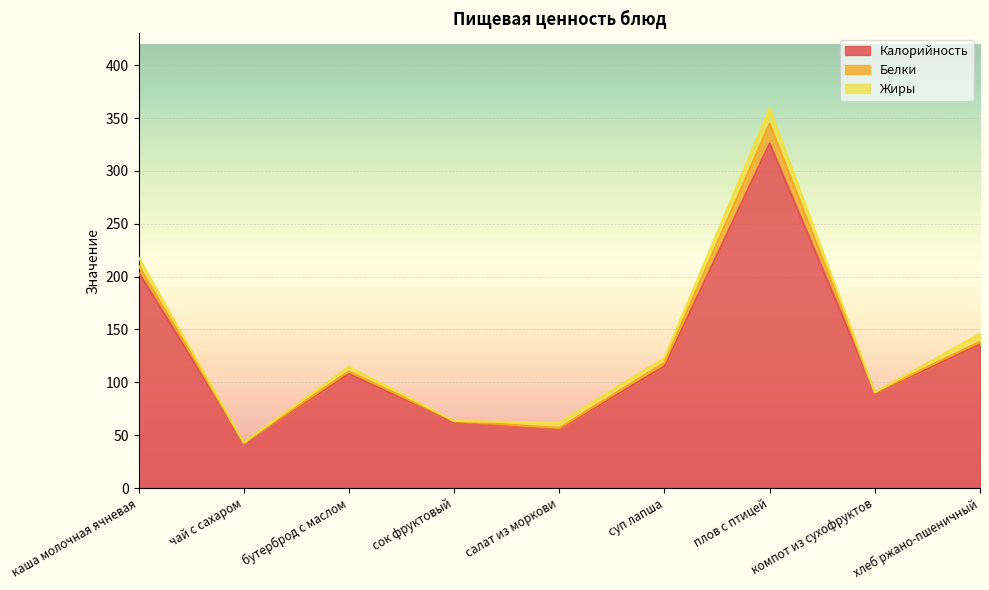

Where do Жиры and Белки first cross each other?

бутерброд с маслом and сок фруктовый